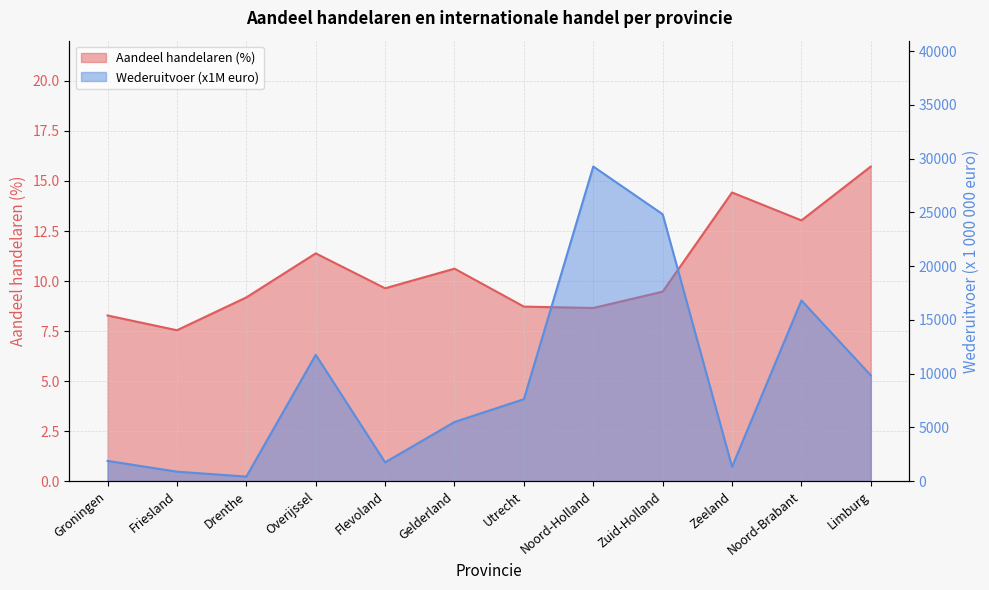

Reading left to right, list all the values displayed in this chart.

Aandeel handelaren (%): Groningen=8.3	Friesland=7.5	Drenthe=9.2	Overijssel=11.4	Flevoland=9.6	Gelderland=10.6	Utrecht=8.7	Noord-Holland=8.7	Zuid-Holland=9.5	Zeeland=14.4	Noord-Brabant=13.0	Limburg=15.7
Wederuitvoer (x1M euro): Groningen=1882.0	Friesland=880.0	Drenthe=421.0	Overijssel=11751.0	Flevoland=1748.0	Gelderland=5501.0	Utrecht=7625.0	Noord-Holland=29268.0	Zuid-Holland=24828.0	Zeeland=1329.0	Noord-Brabant=16811.0	Limburg=9836.0